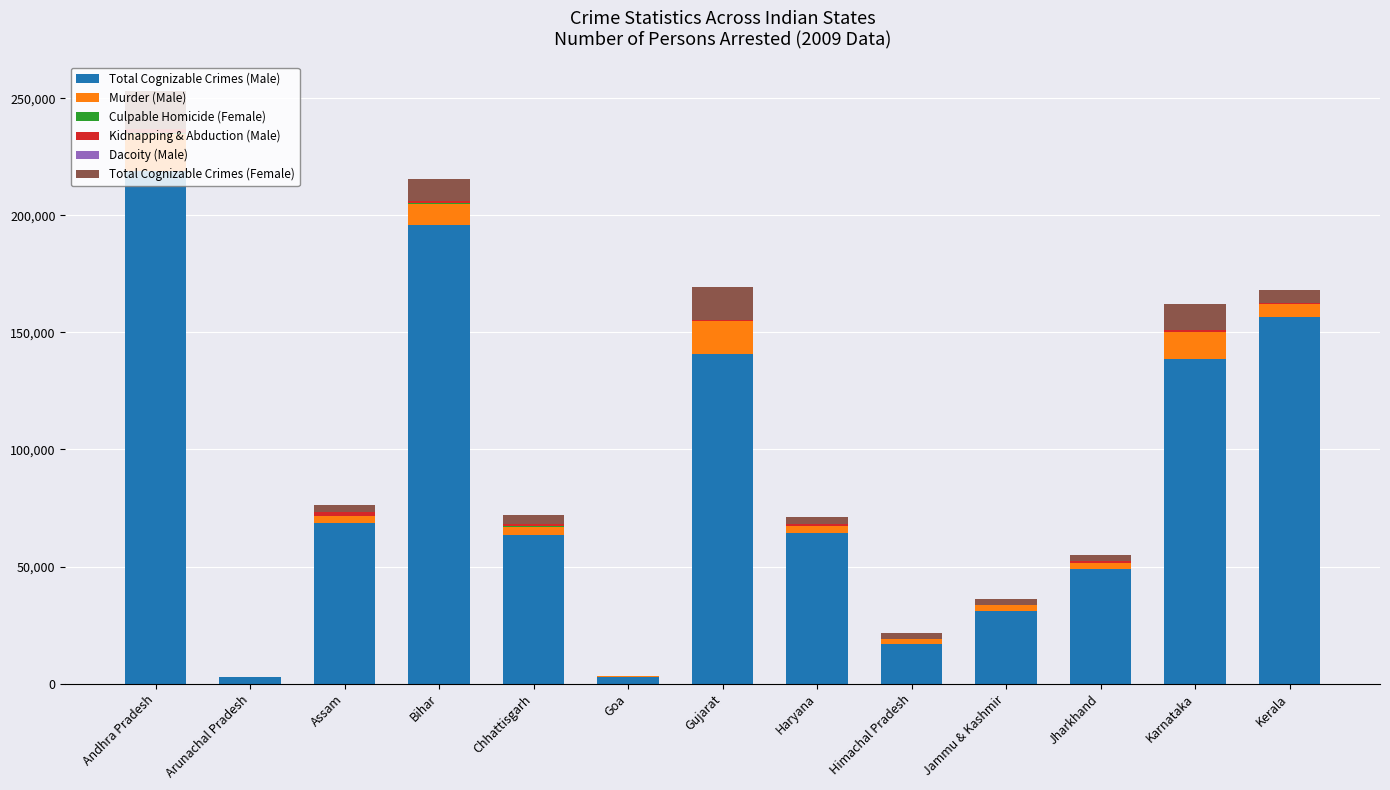

At which category is the sum across all series the highest?

Andhra Pradesh